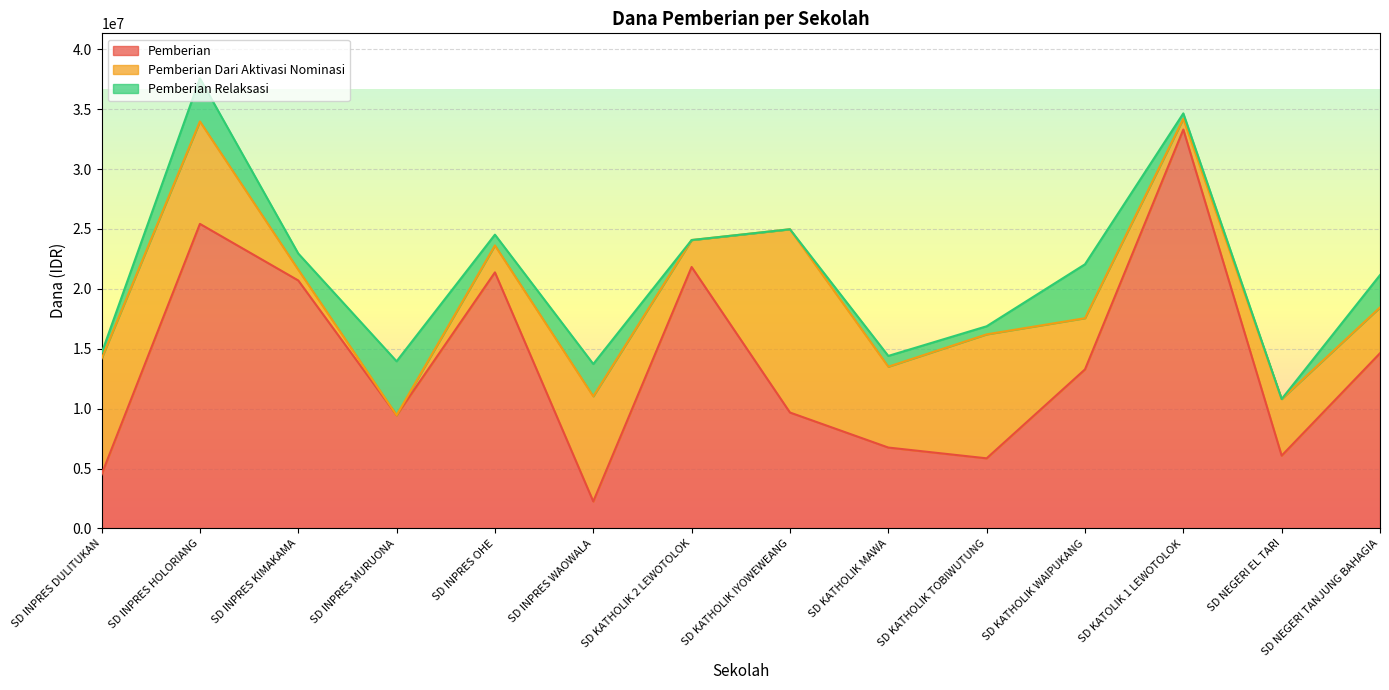

Does the chart display data point markers on the line(s)?

No